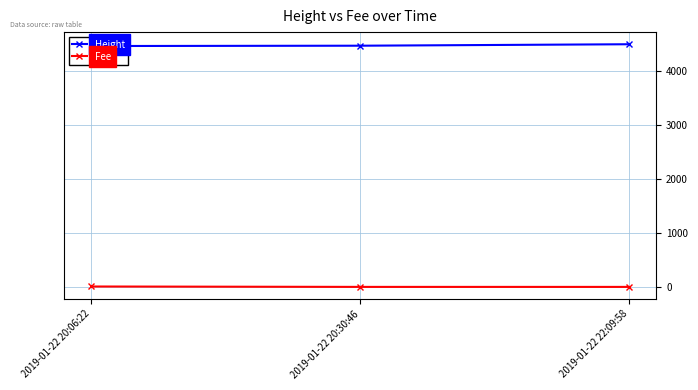

Reading left to right, list all the values displayed in this chart.

Height: 2019-01-22 20:06:22=4453.0	2019-01-22 20:30:46=4459.0	2019-01-22 22:09:58=4486.0
Fee: 2019-01-22 20:06:22=7.5	2019-01-22 20:30:46=0.2	2019-01-22 22:09:58=0.0